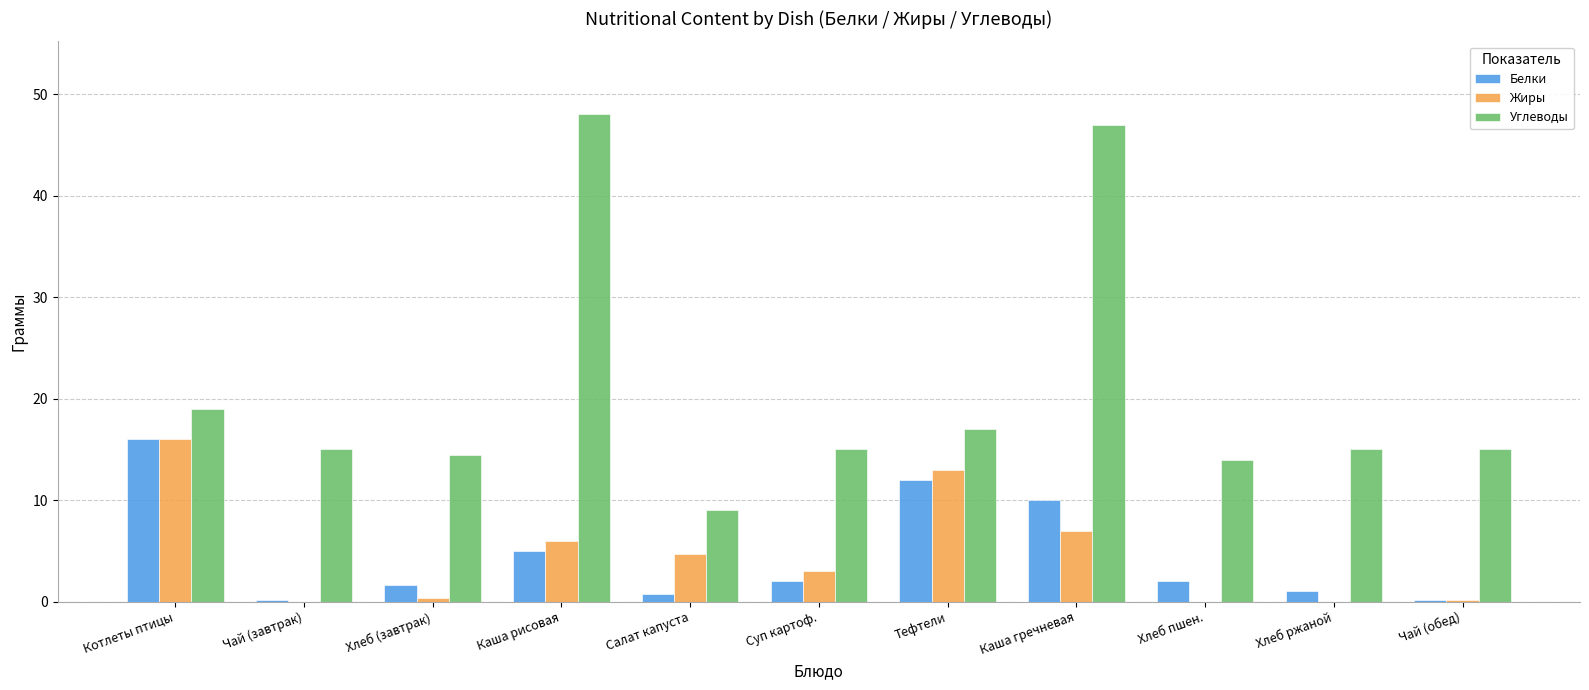

What is the total value across all series at Суп картоф.?

20.0